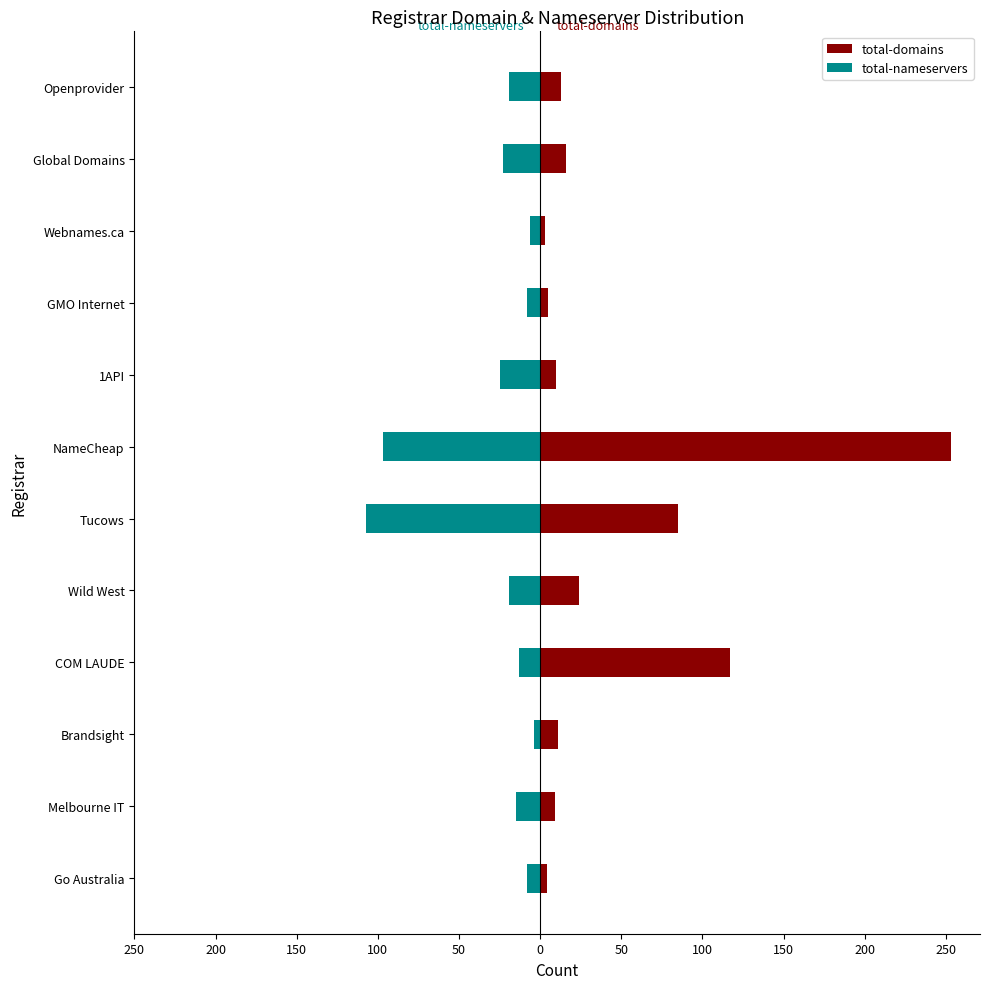

What is the value of the total-domains bar at the 3rd from the left?

11